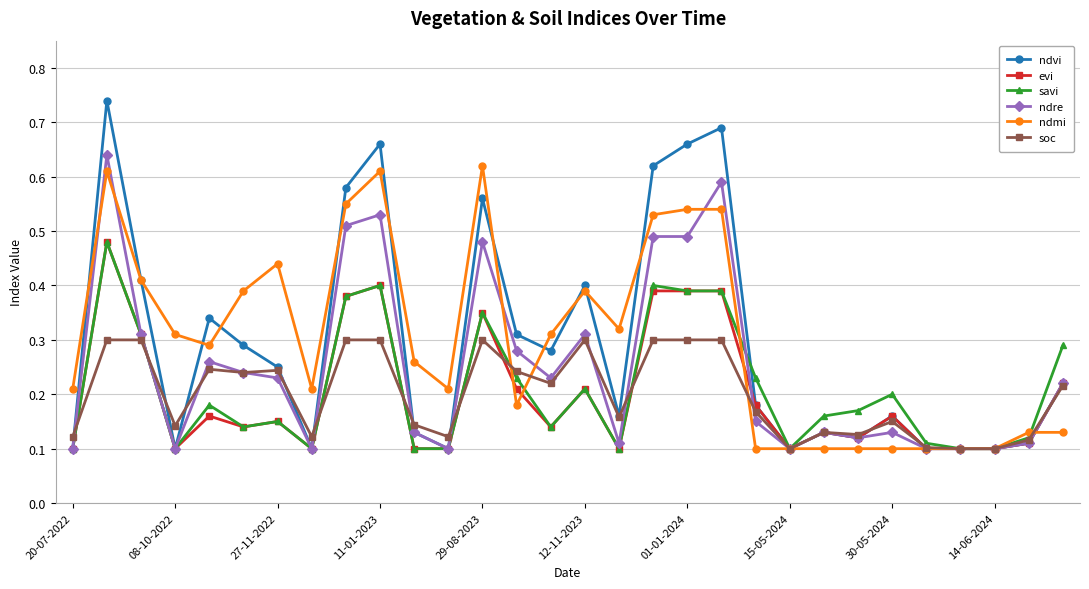

Does the chart display data point markers on the line(s)?

Yes